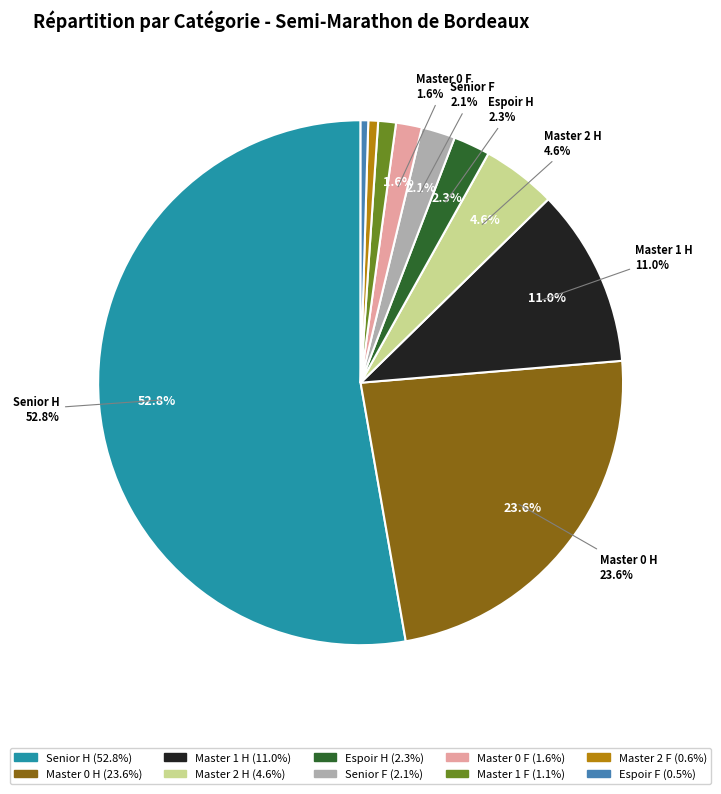

Does Senior F represent more than half of the total?

No